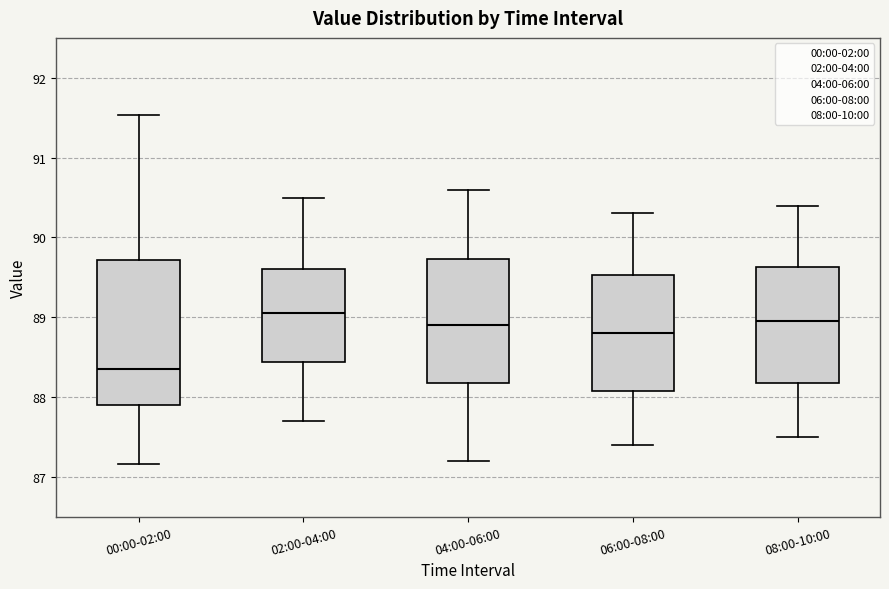

Reading left to right, transcribe this box plot: for each box, give where its median line is, the range the box spans, and where its two whiskers end, as read against the y-axis. The values are not printed on the chart, so give them approximately, as read against the axis.

00:00-02:00: median 88.4, box 87.9 to 89.7, whiskers 87.2 to 91.5
02:00-04:00: median 89.1, box 88.4 to 89.6, whiskers 87.7 to 90.5
04:00-06:00: median 88.9, box 88.2 to 89.7, whiskers 87.2 to 90.6
06:00-08:00: median 88.8, box 88.1 to 89.5, whiskers 87.4 to 90.3
08:00-10:00: median 89.0, box 88.2 to 89.6, whiskers 87.5 to 90.4